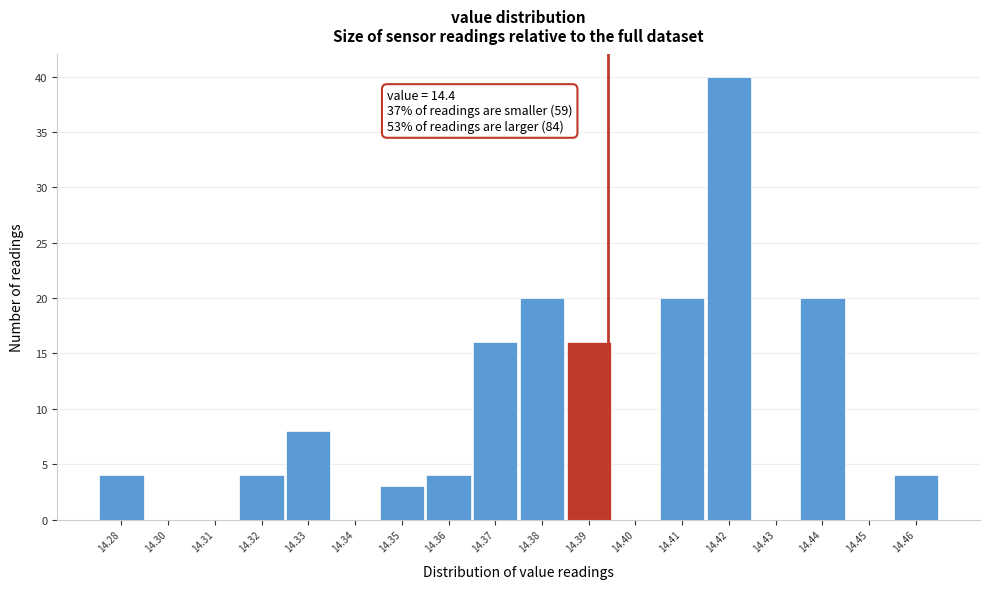

Reading right to left, what are all the values shown in this chart?

14.46=4	14.45=0	14.44=20	14.43=0	14.42=40	14.41=20	14.40=0	14.39=16	14.38=20	14.37=16	14.36=4	14.35=3	14.34=0	14.33=8	14.32=4	14.31=0	14.30=0	14.28=4